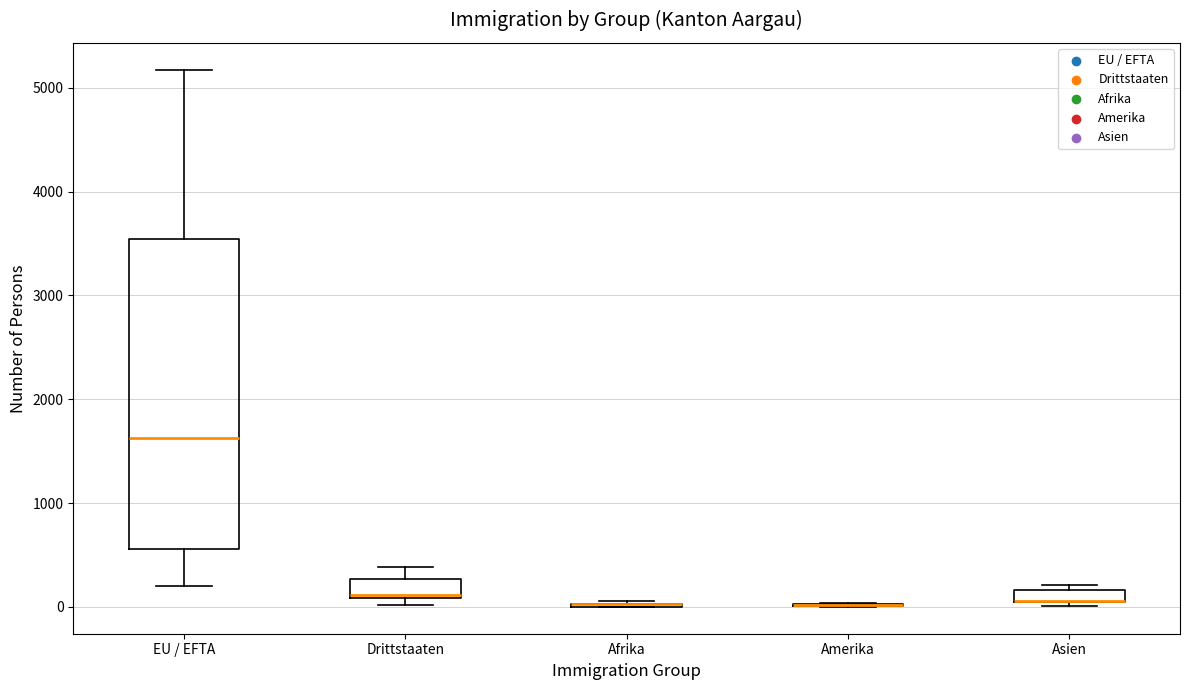

Which box is the tallest, from its lower edge to its upper edge?

EU / EFTA